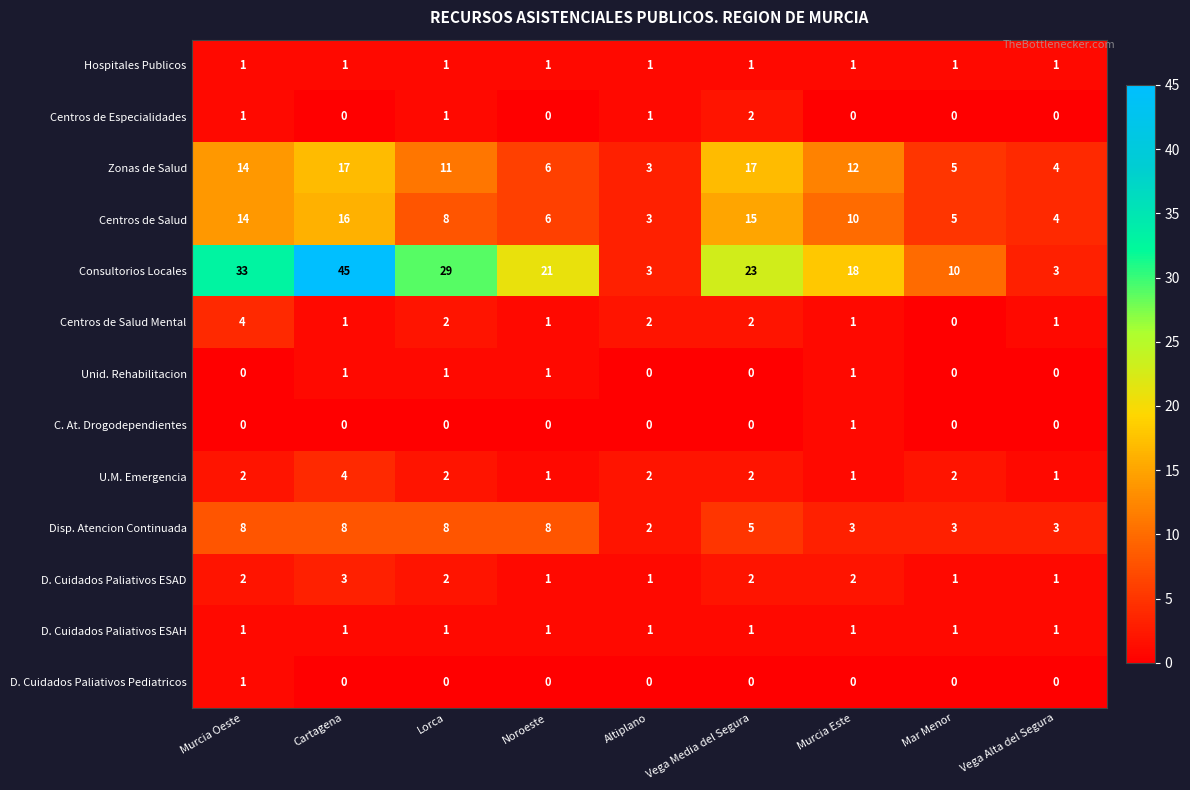

What is the sum of the Zonas de Salud values at Vega Media del Segura and Altiplano?

20